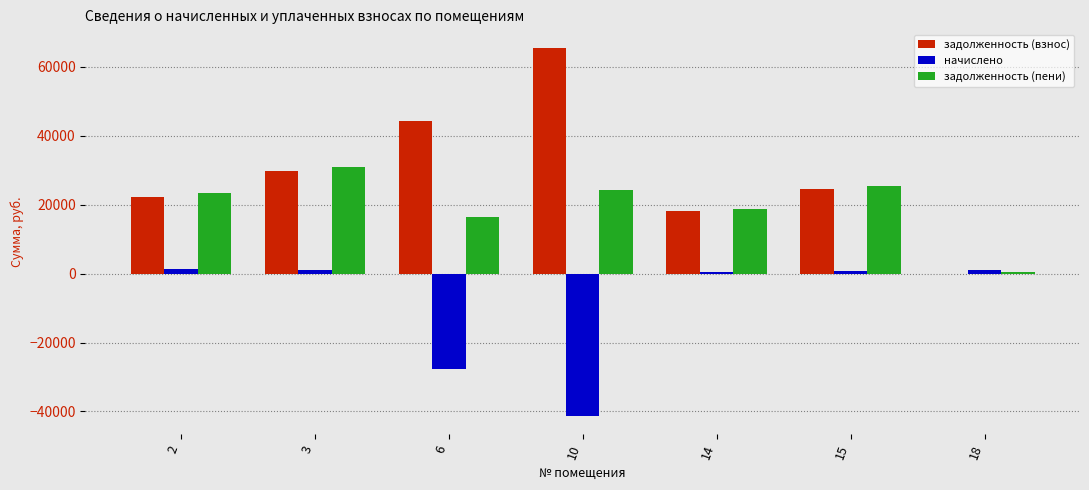

What is the highest value of the начислено series?

1195.2